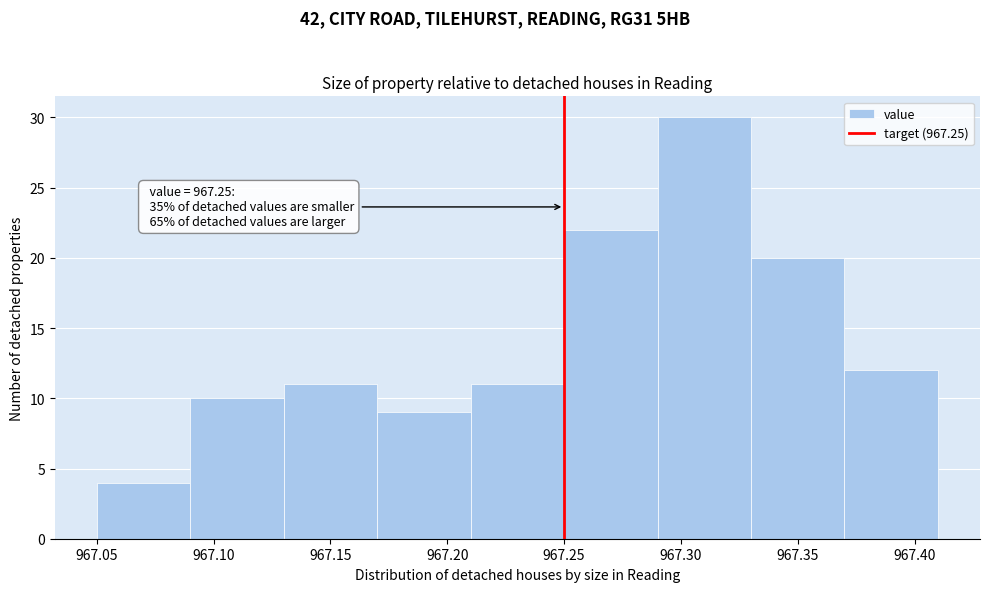

Over which range of the x-axis is the bar tallest?

967.29 to 967.33